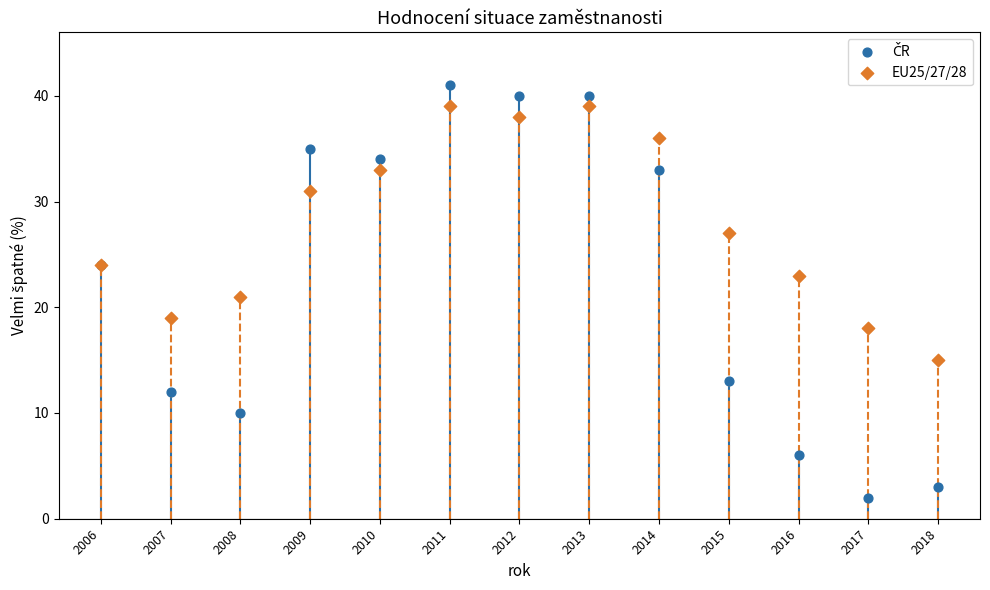

What is the X range (max minus min) for the scatter plot?

12